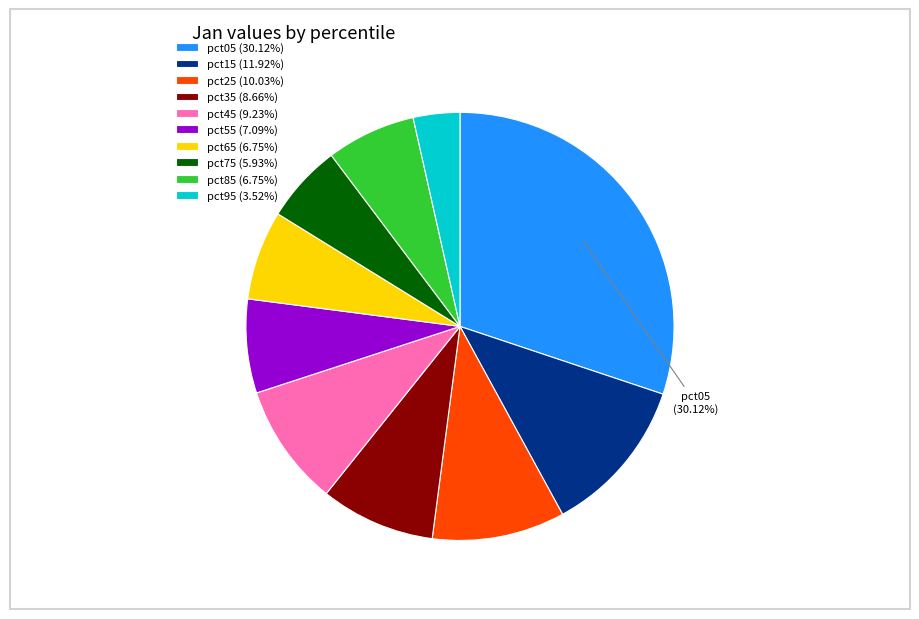

Is pct05 (30.12%) the majority of the pie?

No